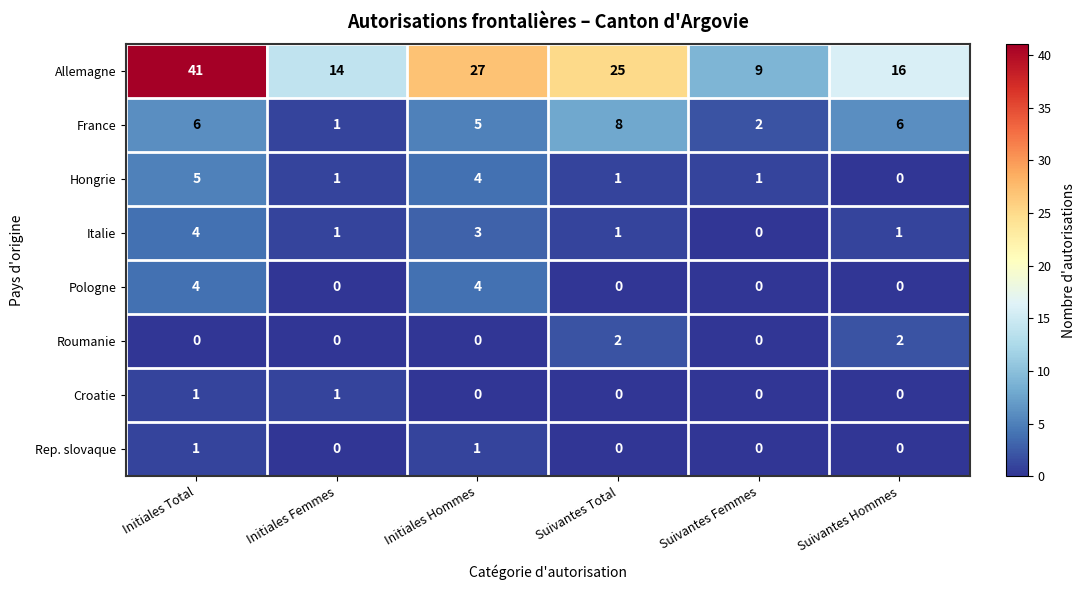

At which category does the chart reach its peak across all series?

Initiales Total